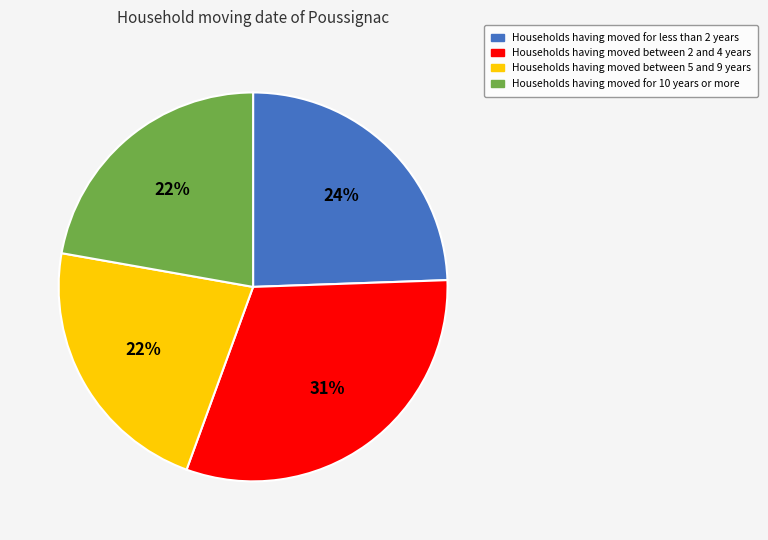

Is there a majority slice in this chart?

No